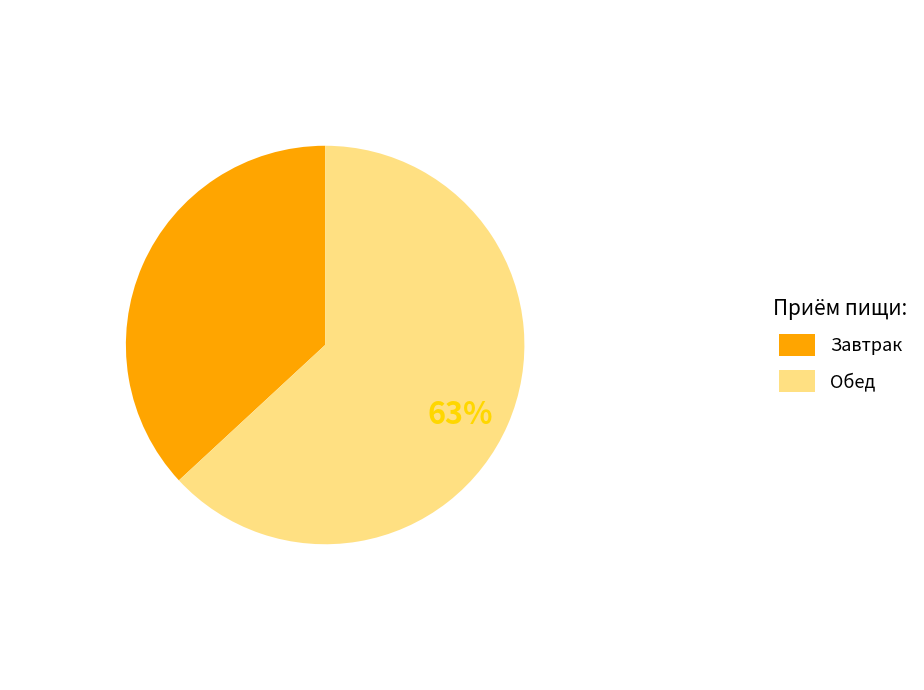

Is it true that Обед is 72% of the pie?

False